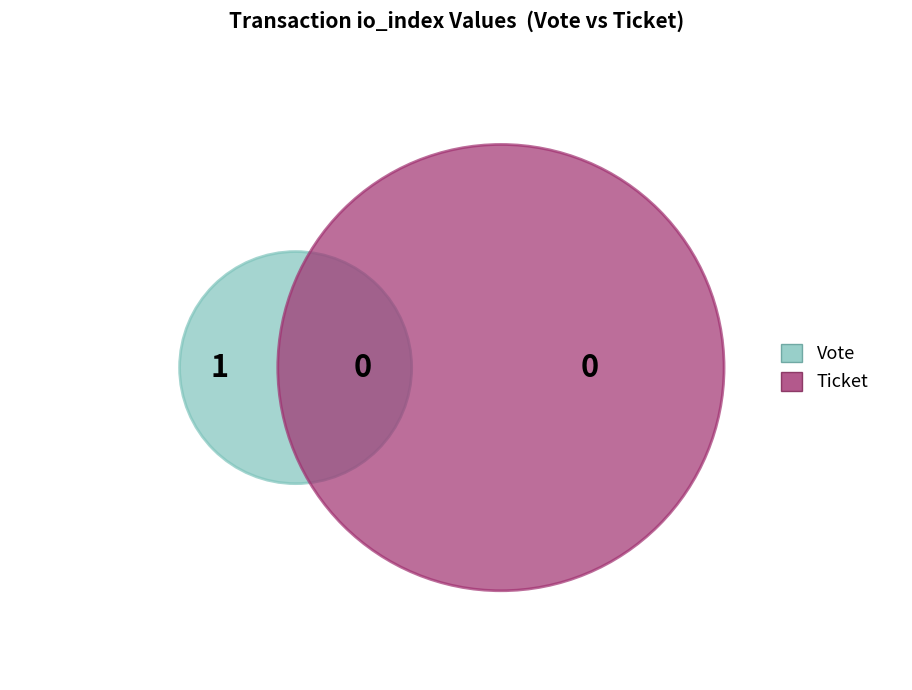

How much of the chart is everything except Ticket?

100.0%